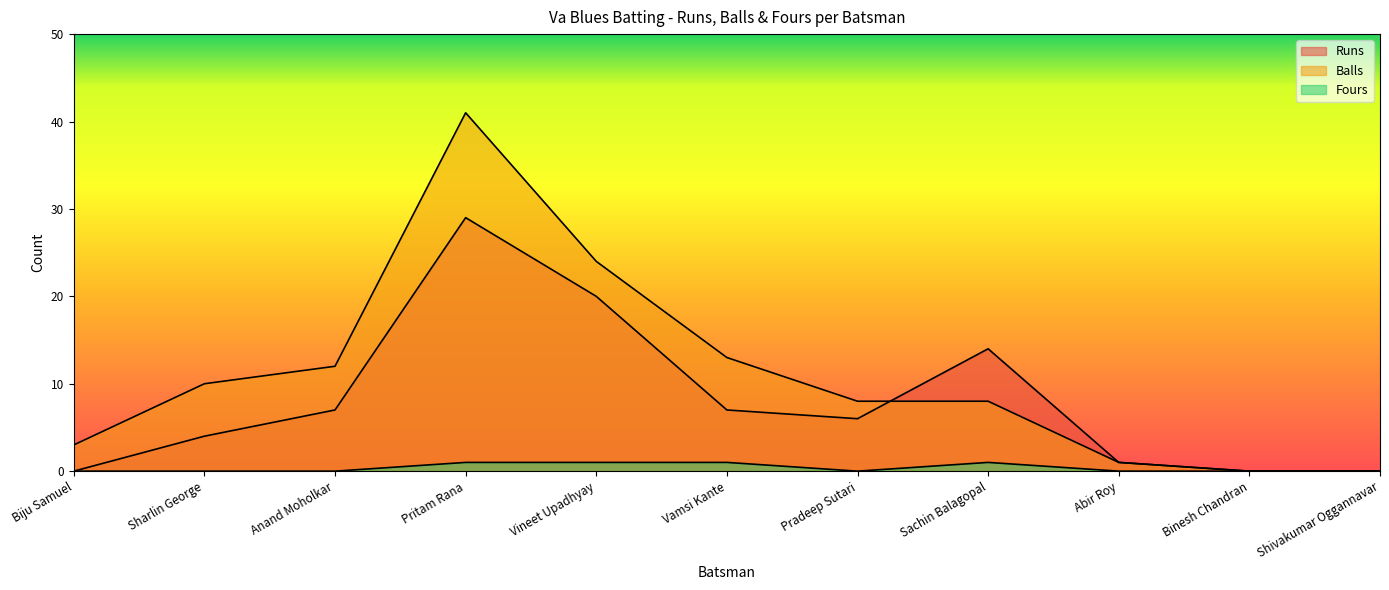

Between Pritam Rana and Vamsi Kante, which is larger?

Pritam Rana